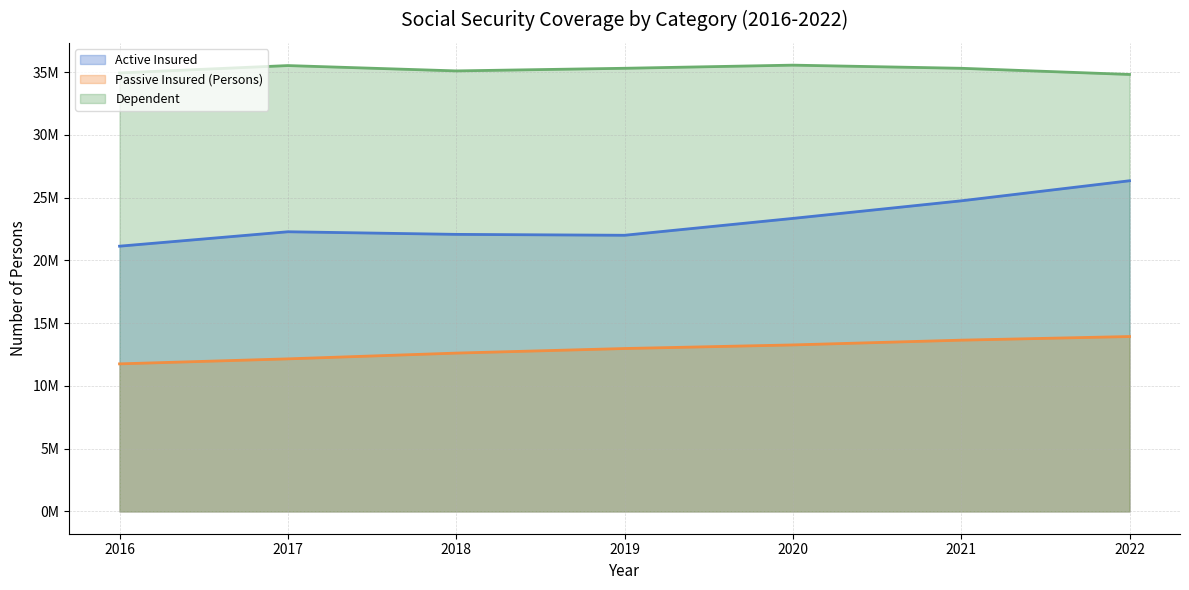

Count the Passive Insured (Persons) values in the range 12154140 to 13644030.

5